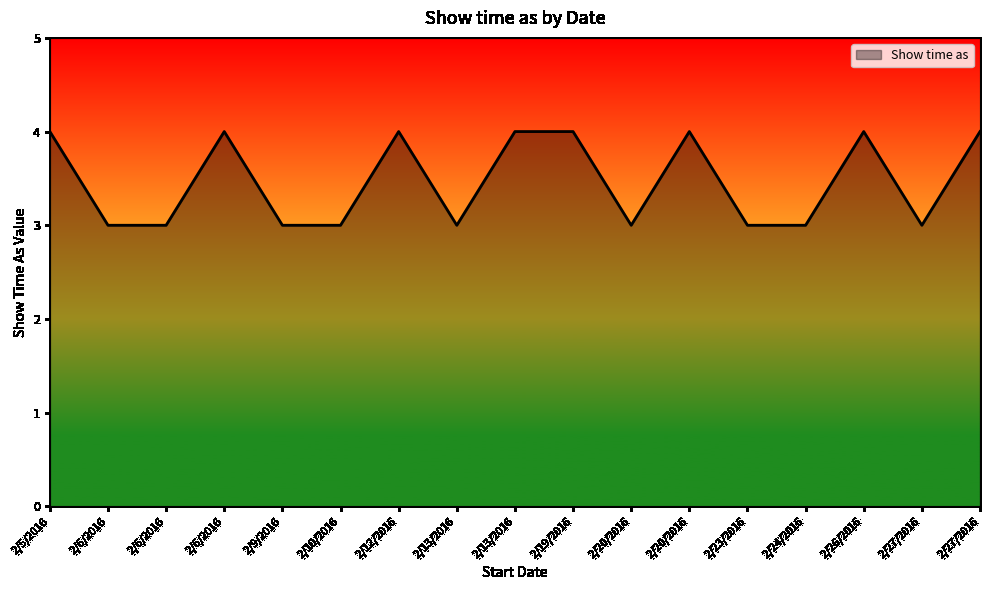

How many lines are shown in the chart?

1